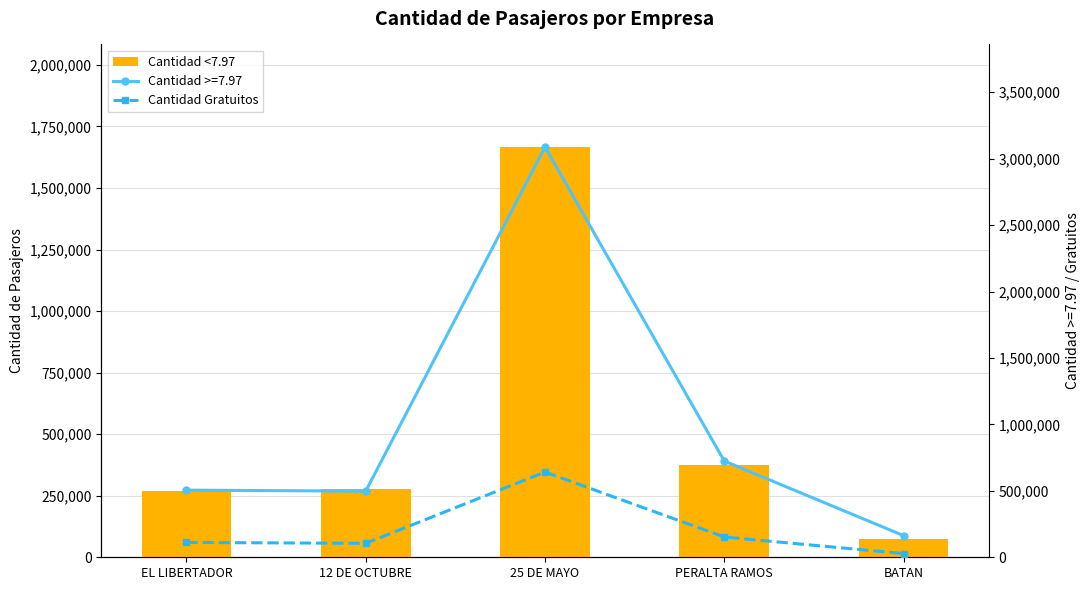

Reading left to right, transcribe all the data shown in this chart.

Cantidad <7.97: EL LIBERTADOR=270855	12 DE OCTUBRE=278698	25 DE MAYO=1666674	PERALTA RAMOS=375221	BATAN=75539
Cantidad Gratuitos: EL LIBERTADOR=111737	12 DE OCTUBRE=104966	25 DE MAYO=641587	PERALTA RAMOS=152675	BATAN=27727